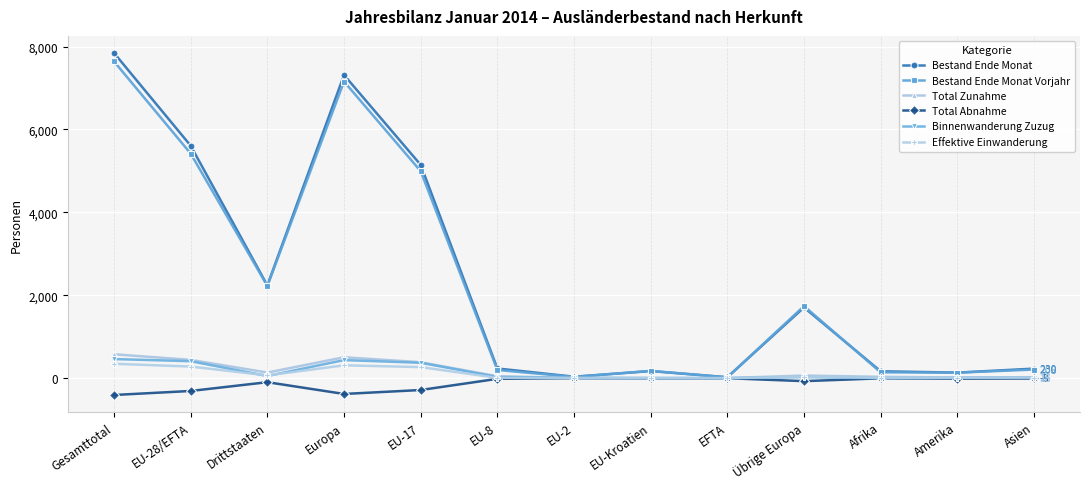

At which category is the sum across all series the highest?

Gesamttotal